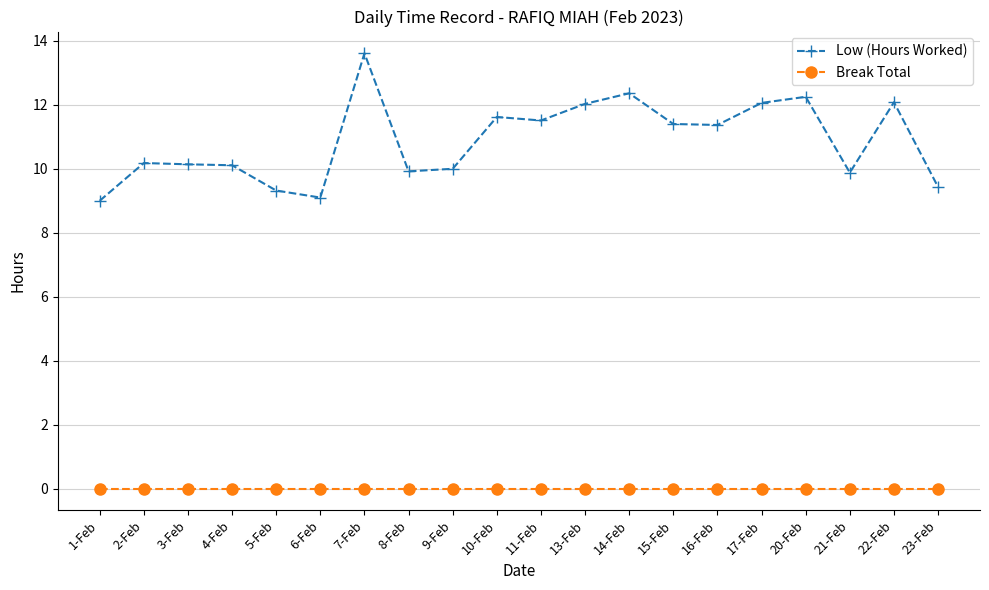

How many categories are shown in the chart?

20